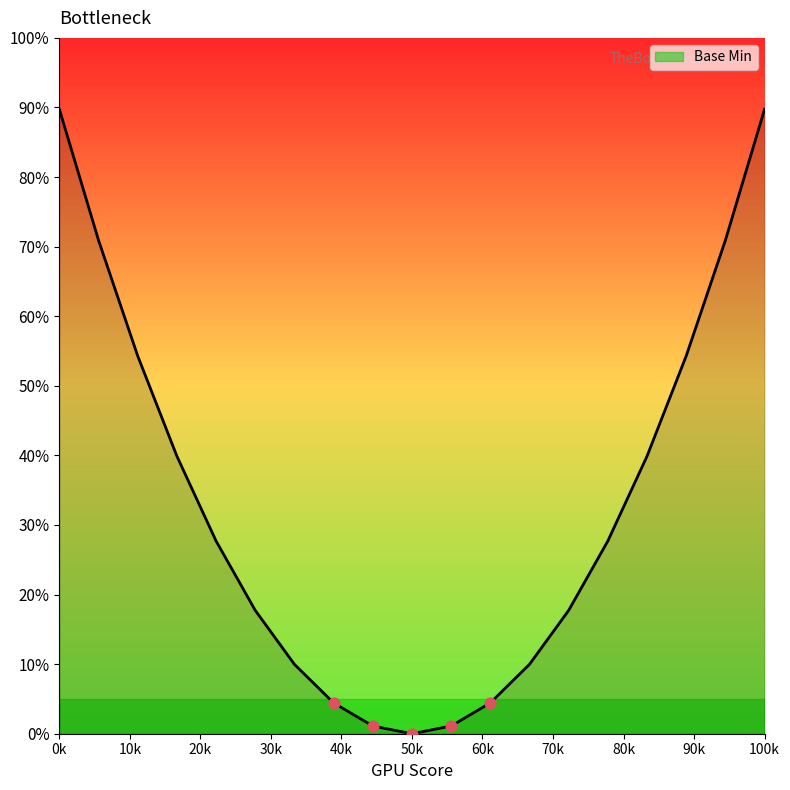

What is the maximum value shown in the chart?

89.8